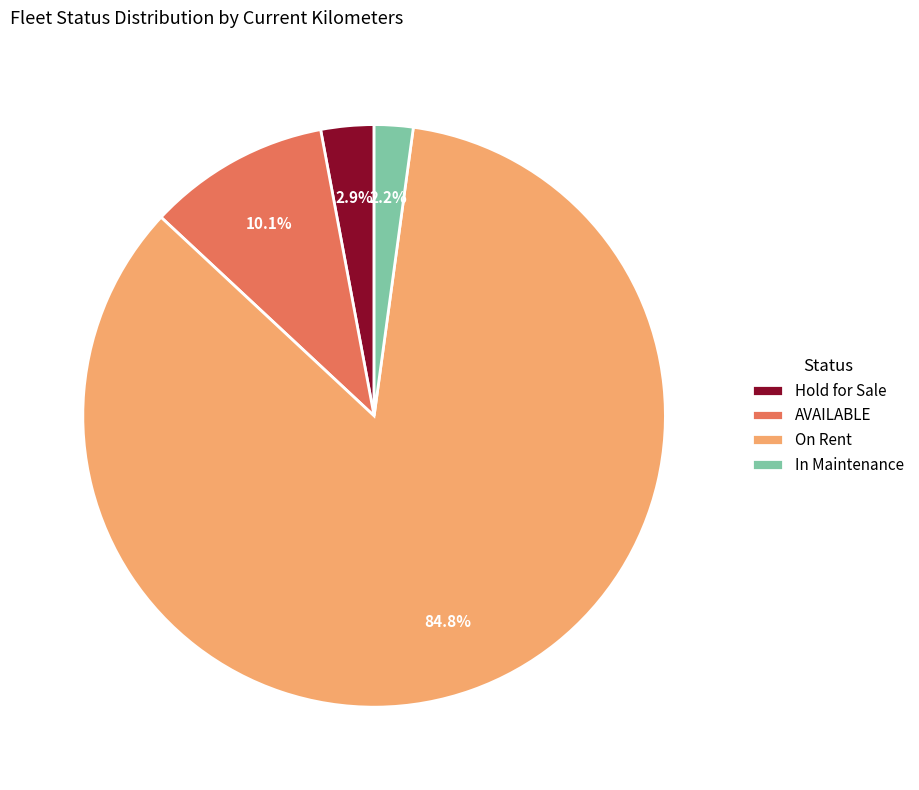

Do AVAILABLE and On Rent together represent more than half of the pie?

Yes